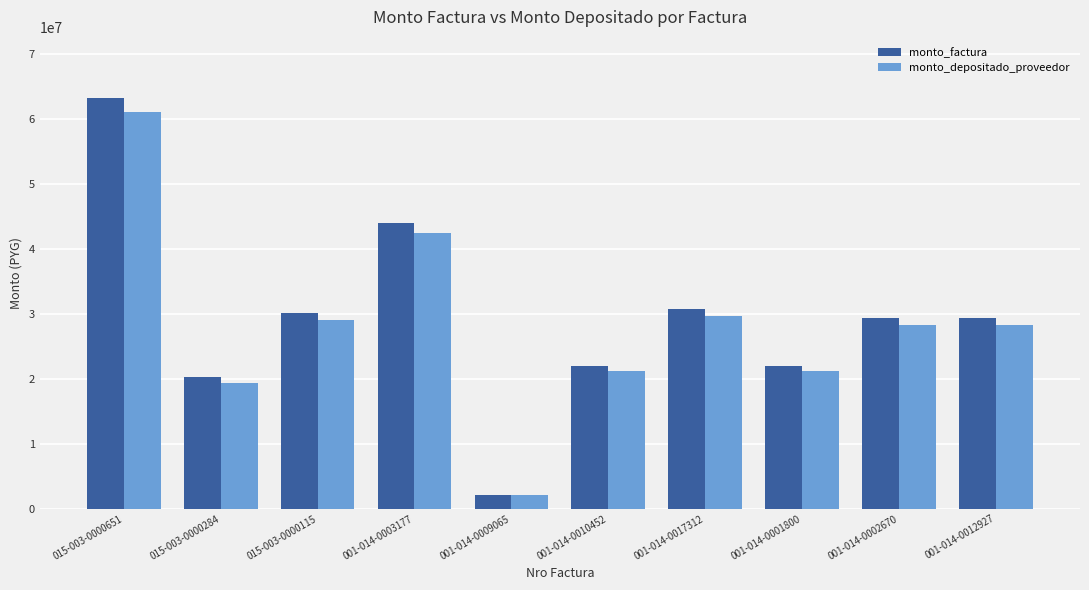

What is the sum of all monto_depositado_proveedor values?

282543197